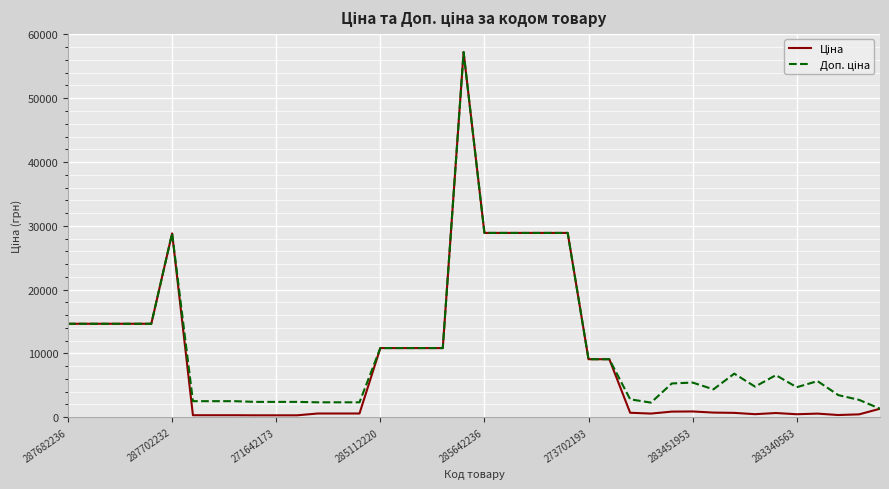

What is the value of the Ціна point at the 7th from the left?

314.7